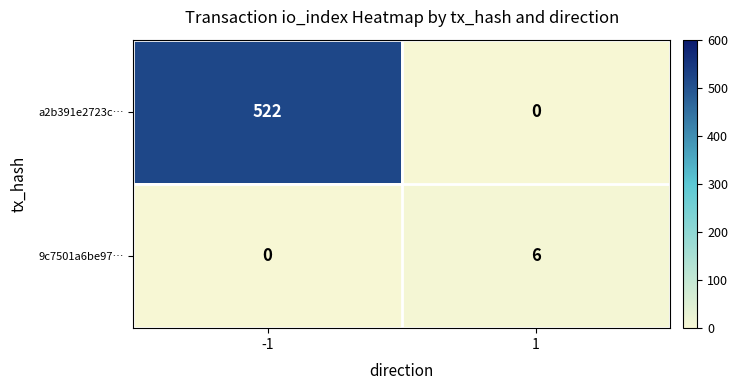

List the series in order of their overall mean, highest first.

a2b391e2723c…, 9c7501a6be97…